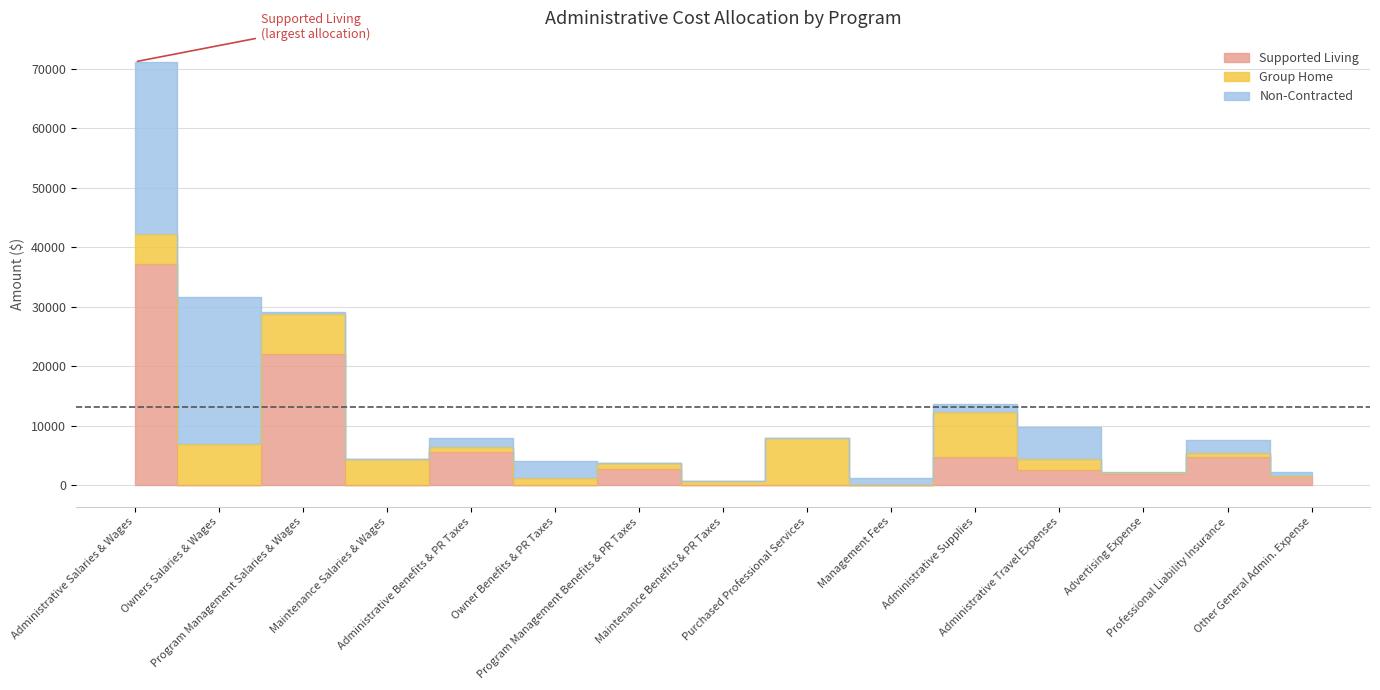

Which series ends up on top after the final intersection of Non-Contracted and Supported Living?

Supported Living